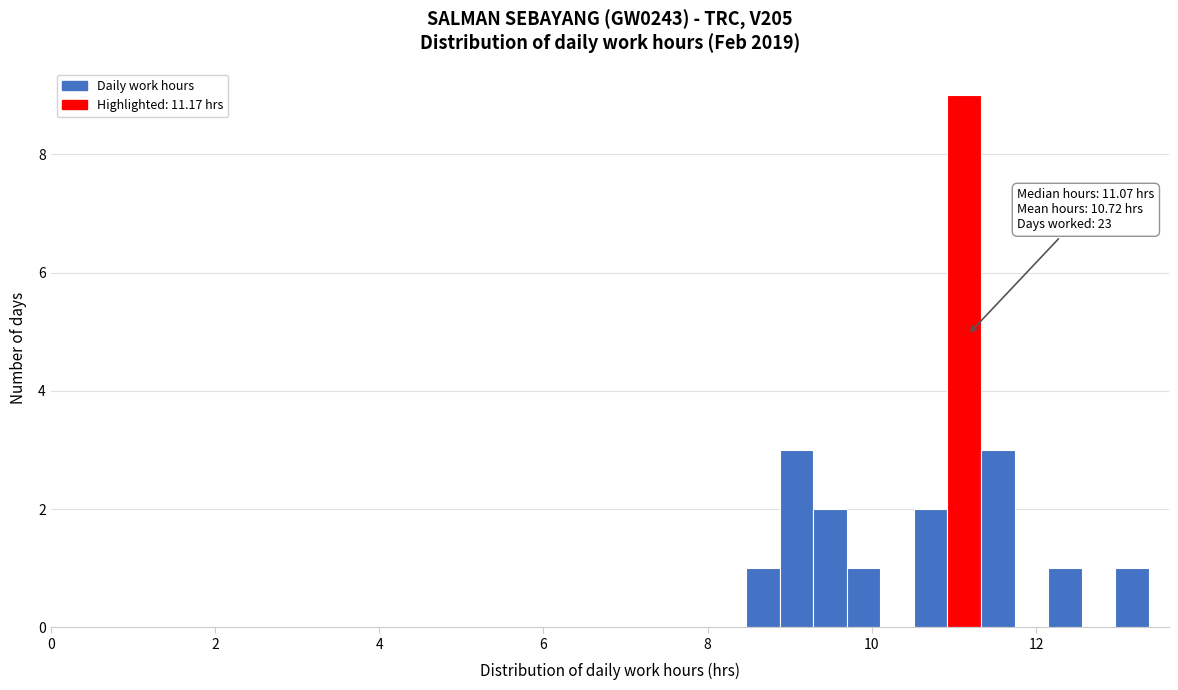

Read against the x-axis, roughly where is the centre of the tallest bar?

11.2